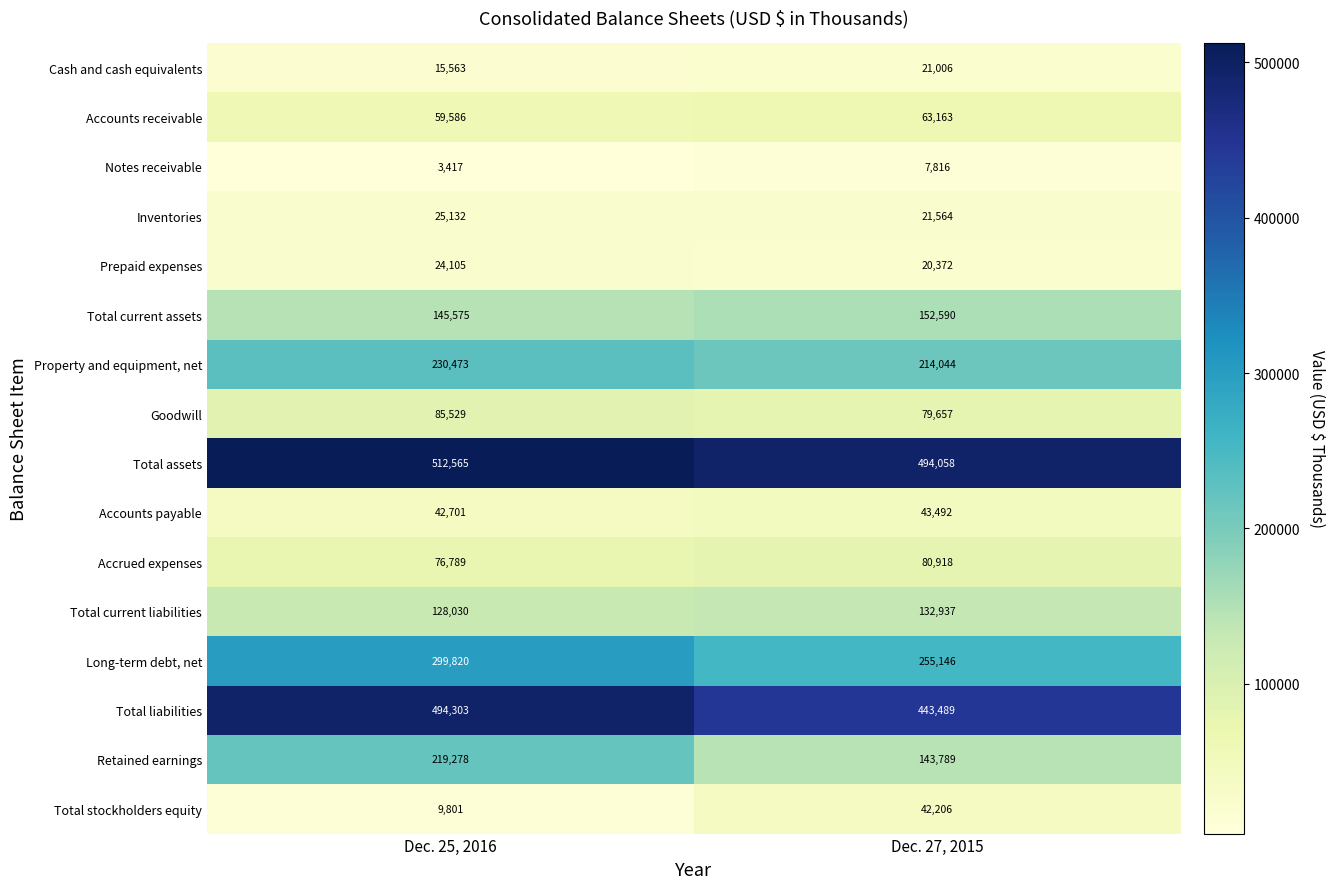

What is the difference between the maximum and minimum values in the Accrued expenses series?

4129